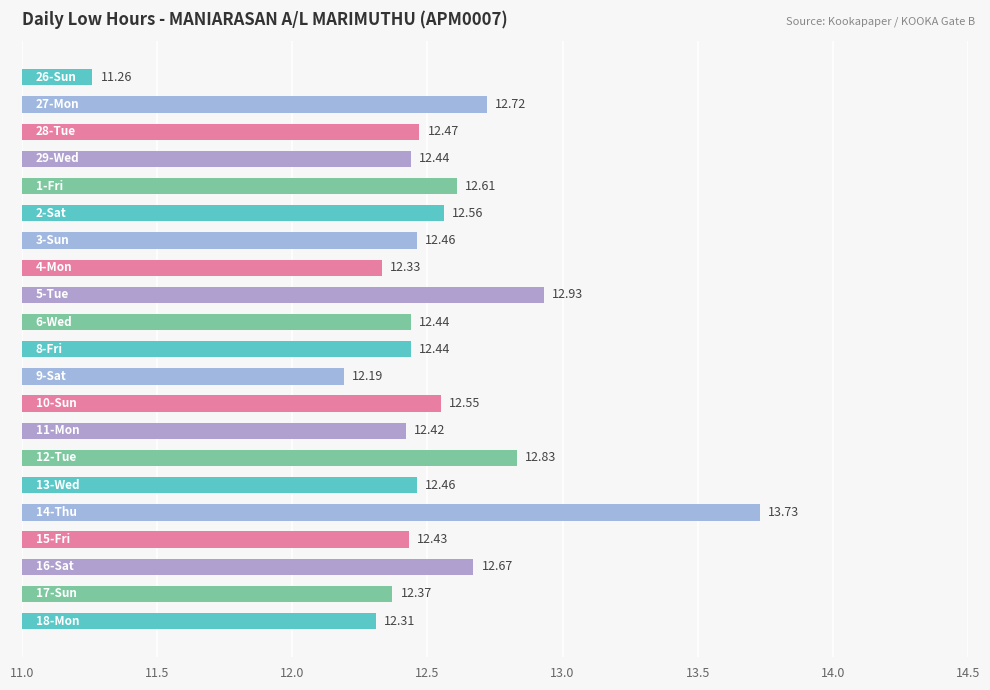

What is the sum of all values?

262.6